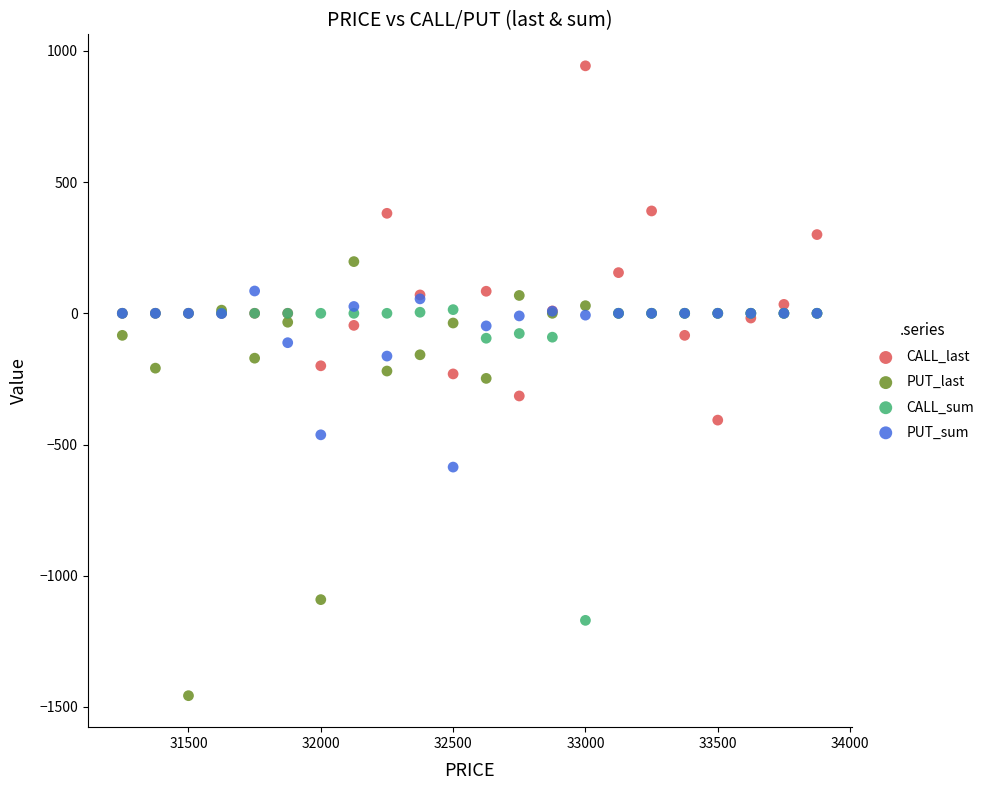

Which series has the largest Y range (max minus min)?

PUT_last